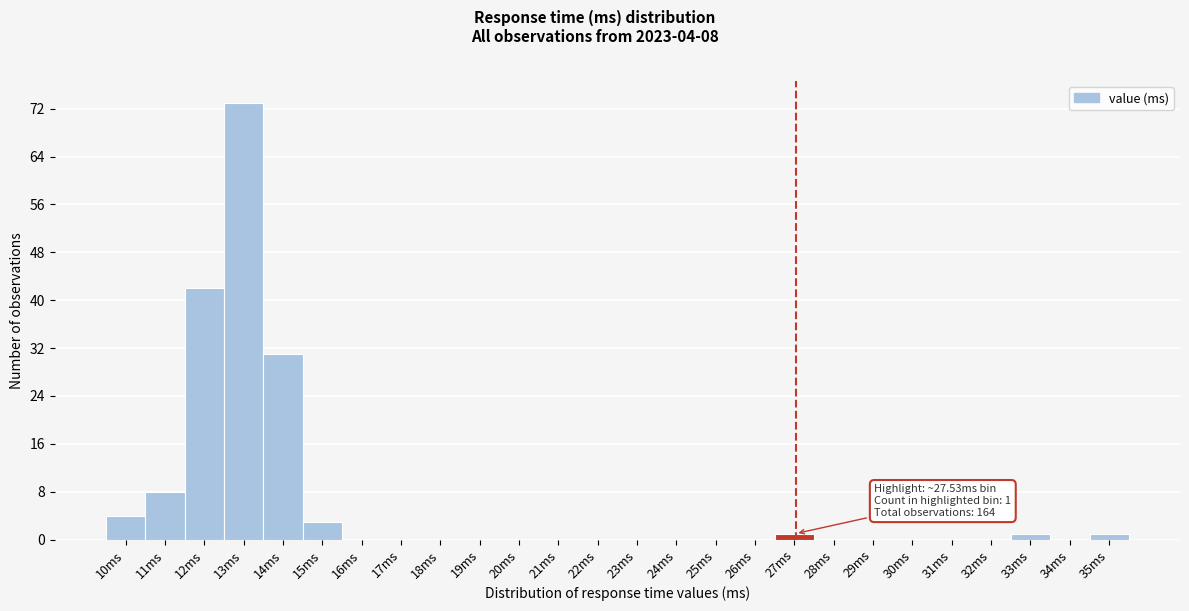

Reading left to right, extract all data points from this chart.

10ms=4	11ms=8	12ms=42	13ms=73	14ms=31	15ms=3	16ms=0	17ms=0	18ms=0	19ms=0	20ms=0	21ms=0	22ms=0	23ms=0	24ms=0	25ms=0	26ms=0	27ms=1	28ms=0	29ms=0	30ms=0	31ms=0	32ms=0	33ms=1	34ms=0	35ms=1